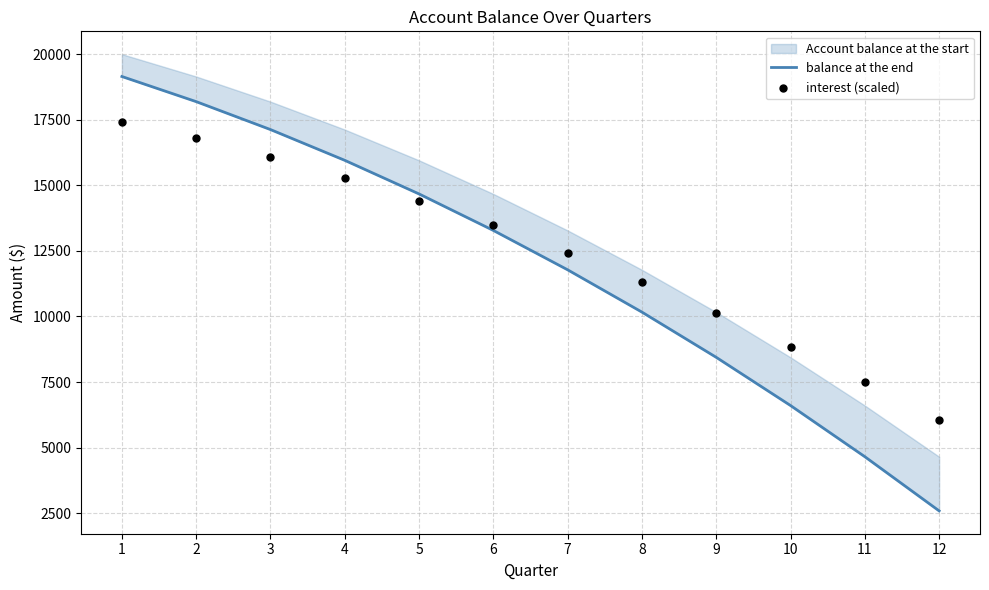

Which series contains the lowest Y value?

balance at the end